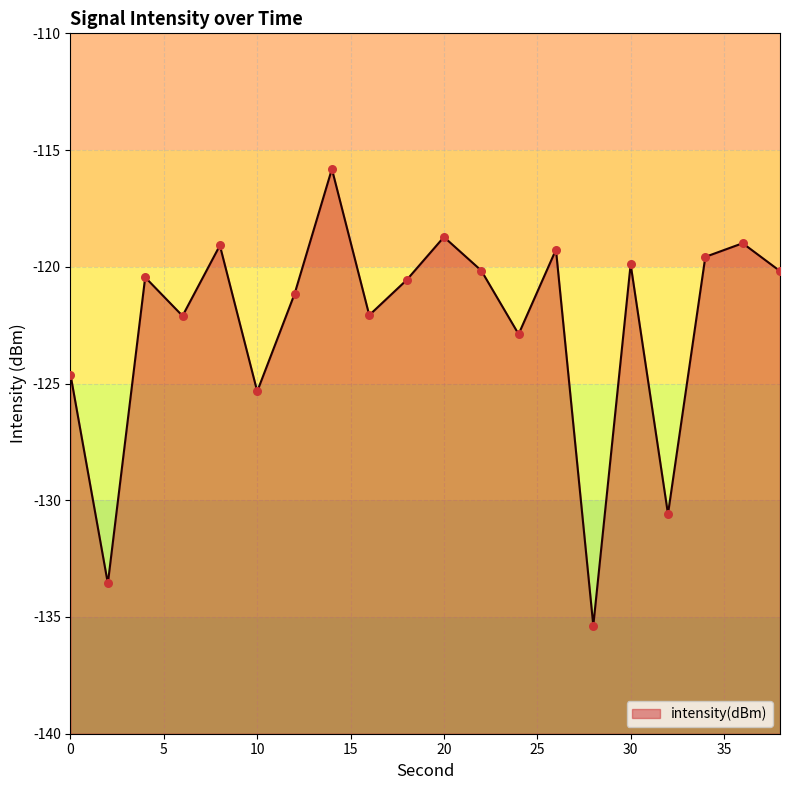

What is the change in value from 10 to 24?

+2.5